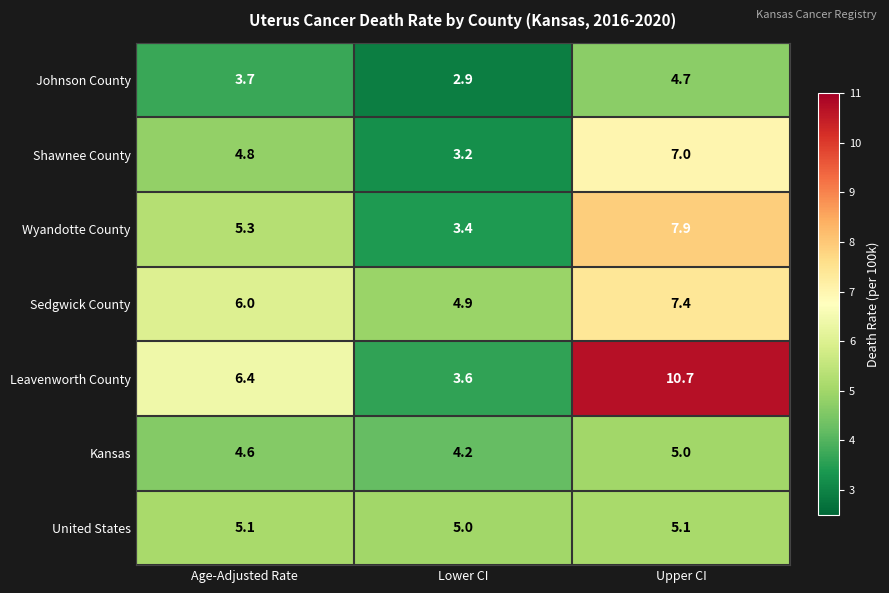

What is the greatest value displayed?

10.7